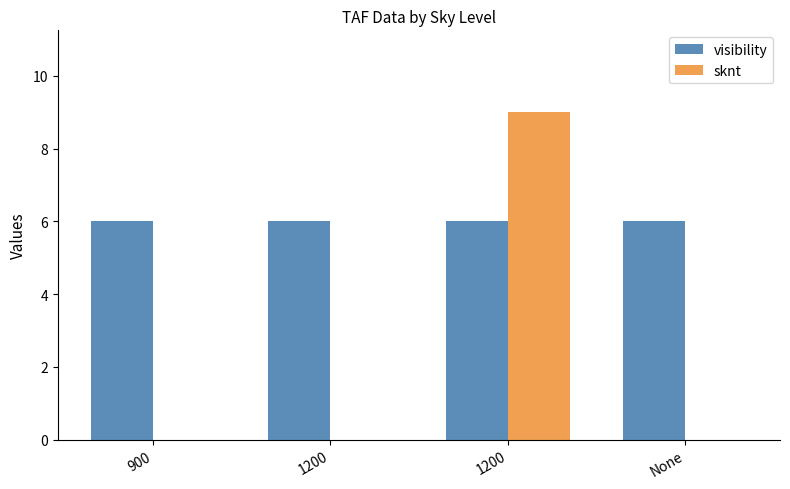

Which has a higher value, 1200 or None?

1200